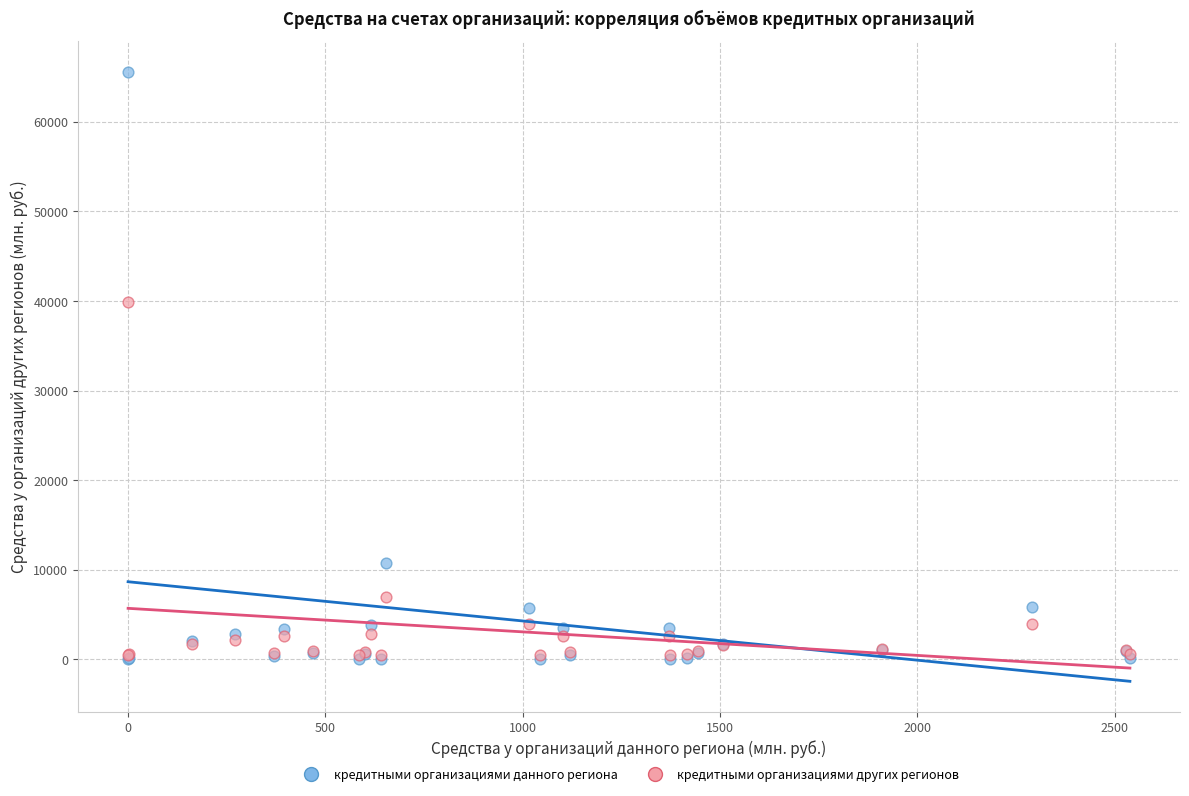

Which series has the widest spread of Y values?

кредитными организациями данного региона